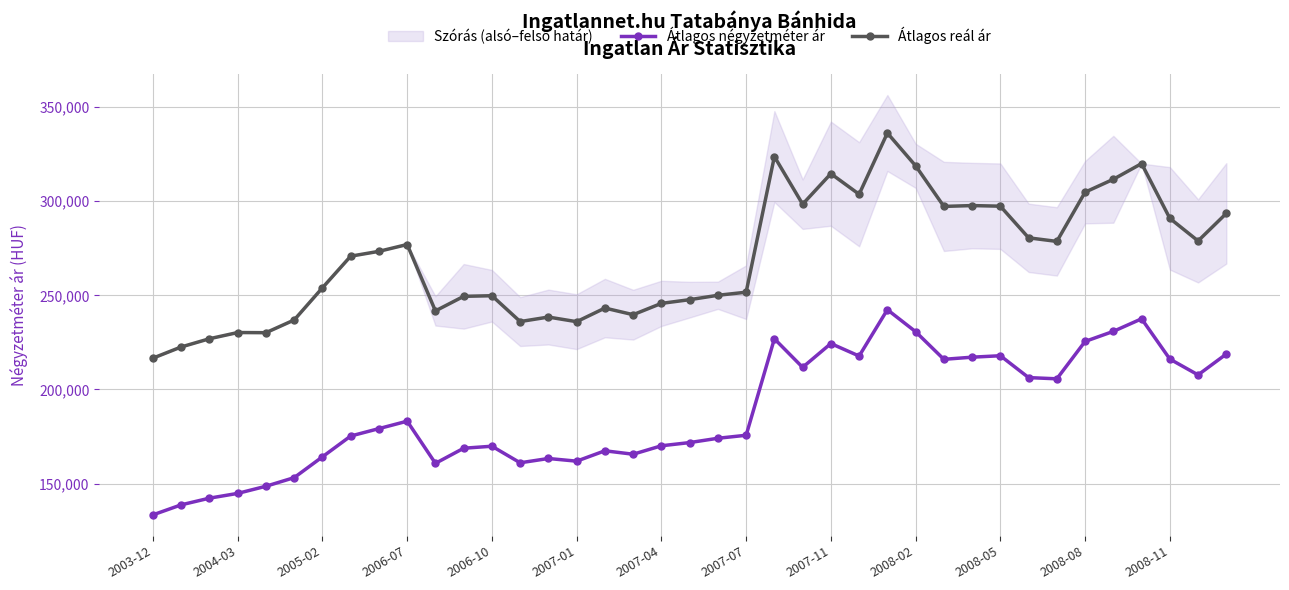

How many lines are shown in the chart?

2